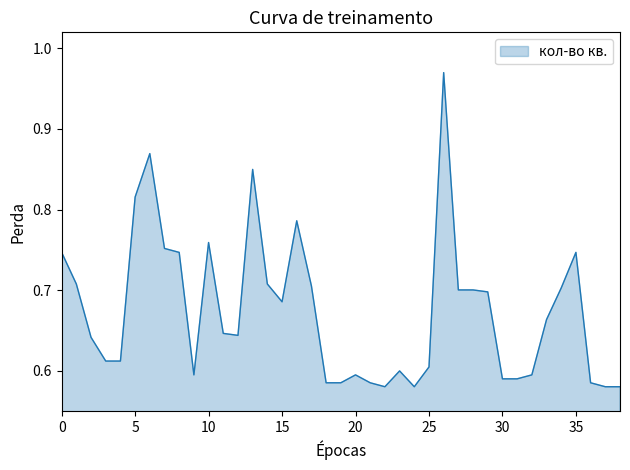

Count the number of data series in this chart.

1